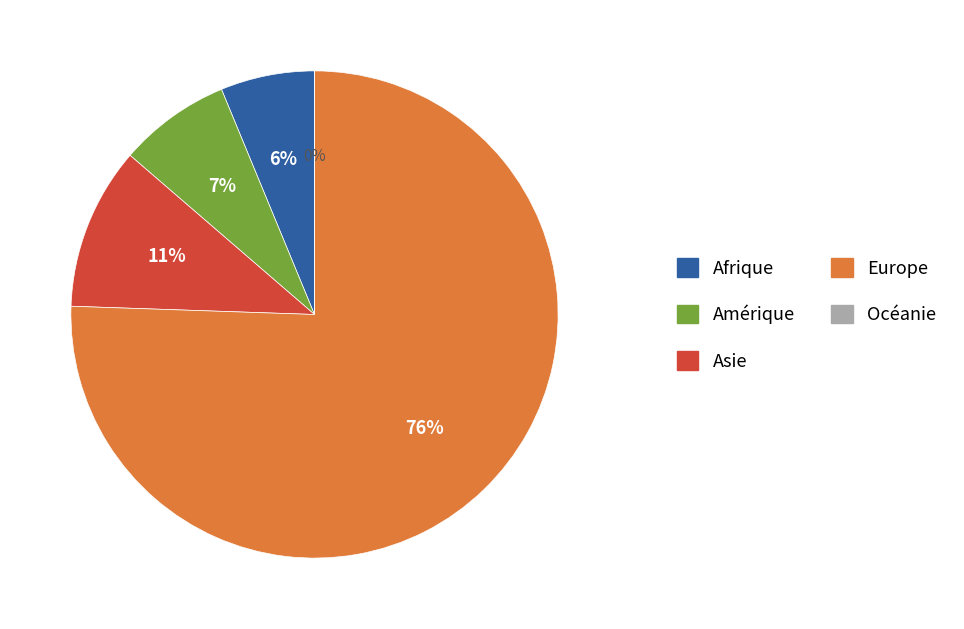

To the nearest percent, what is the difference between the largest and smallest slice percentages?

76%